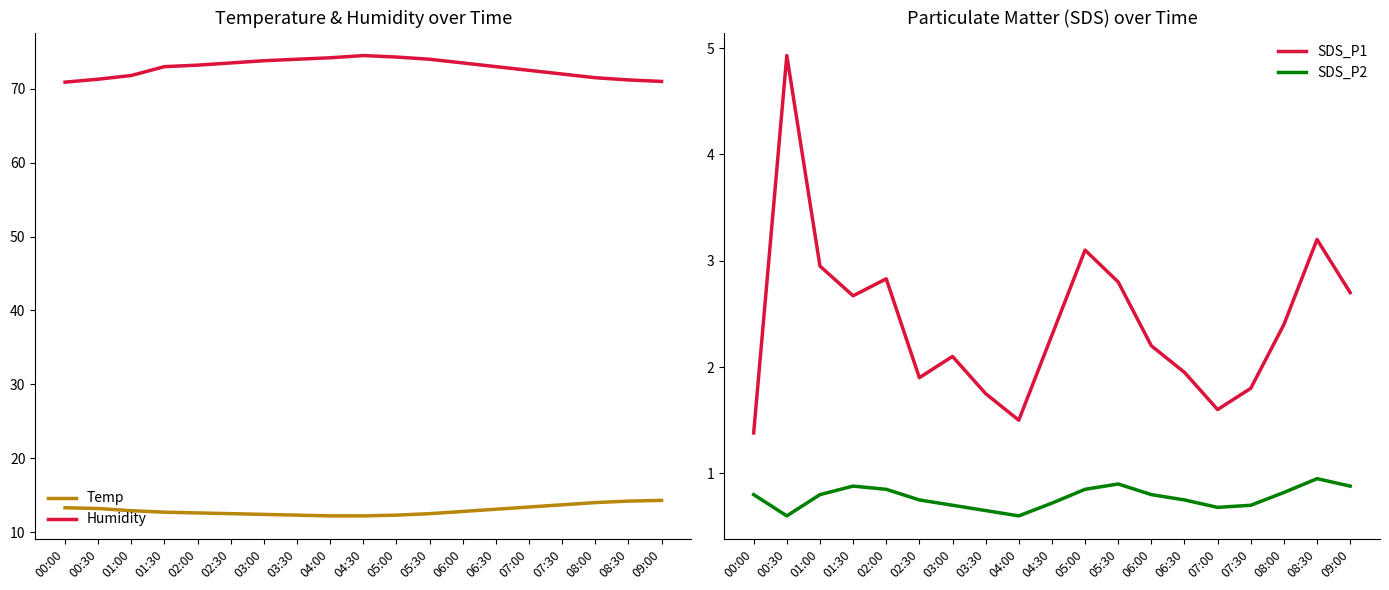

What is the difference between the SDS_P1 values at 09:00 and 05:30?

0.1